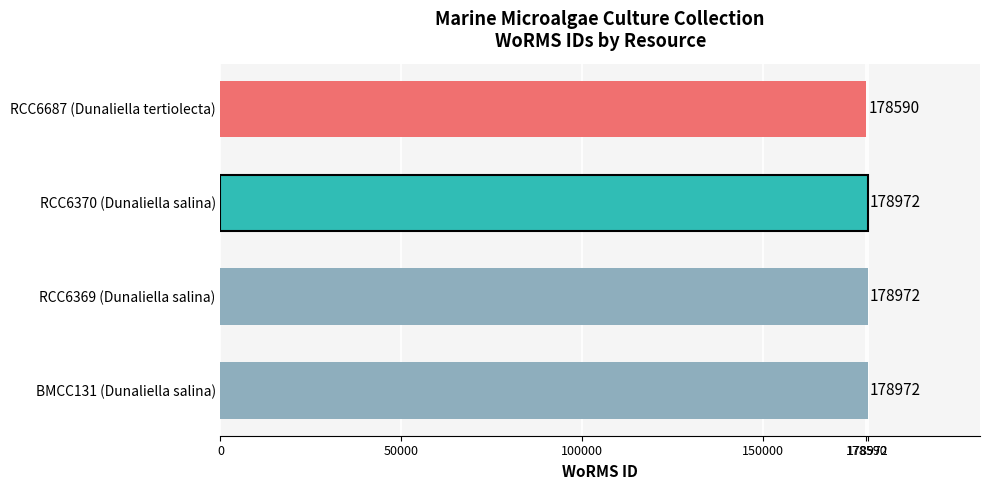

Reading bottom to top, what are all the values shown in this chart?

178972	178972	178972	178590